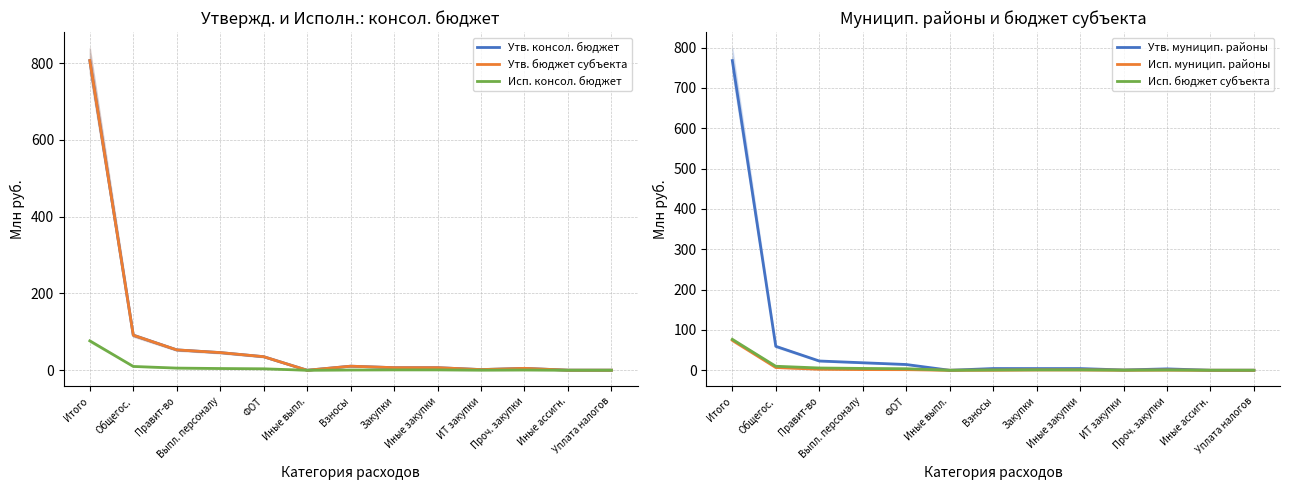

True or false: Исп. консол. бюджет and Утв. консол. бюджет intersect in this chart.

False